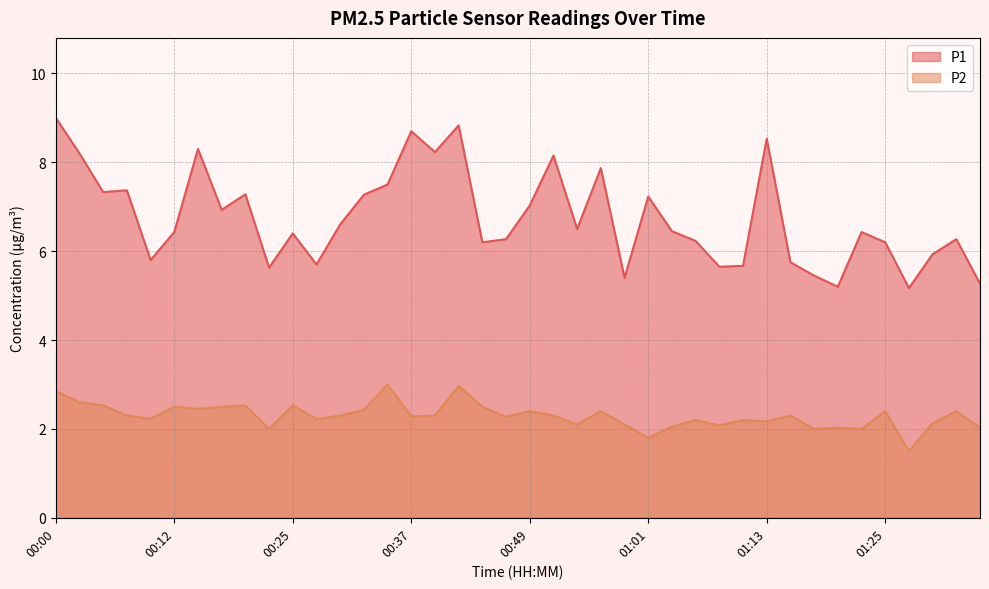

What is the spread (max minus min) of values at 00:46?

4.0